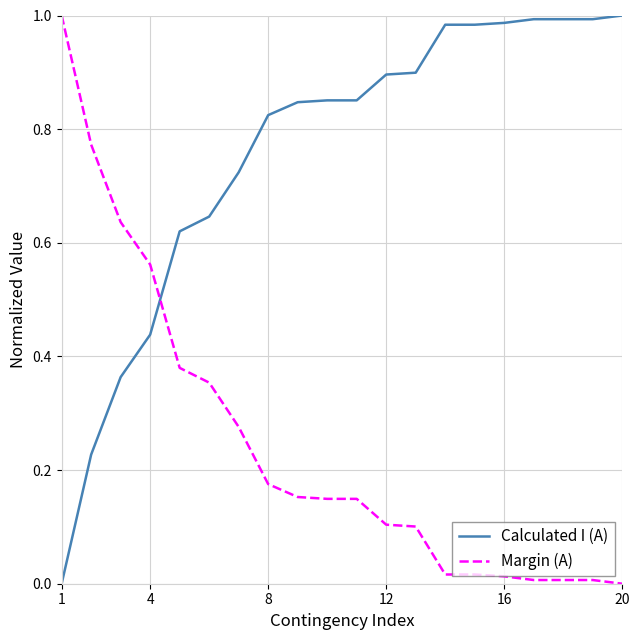

True or false: Calculated I (A) and Margin (A) intersect in this chart.

True